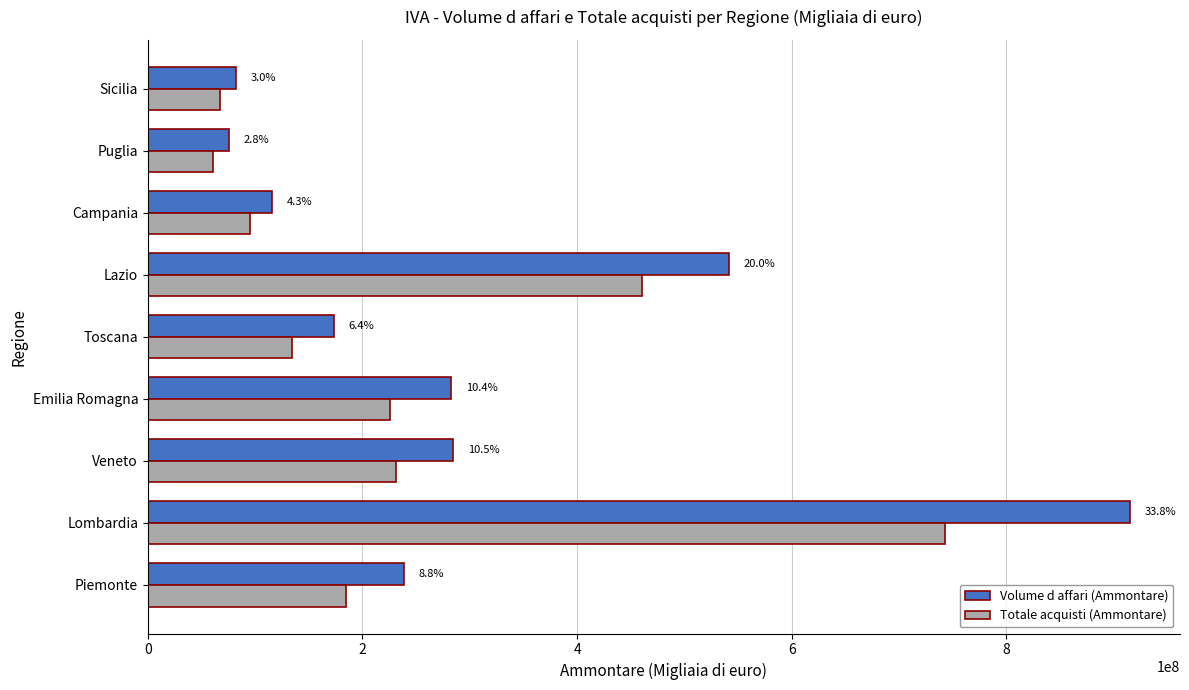

List the series in order of their overall mean, lowest first.

Totale acquisti (Ammontare), Volume d affari (Ammontare)